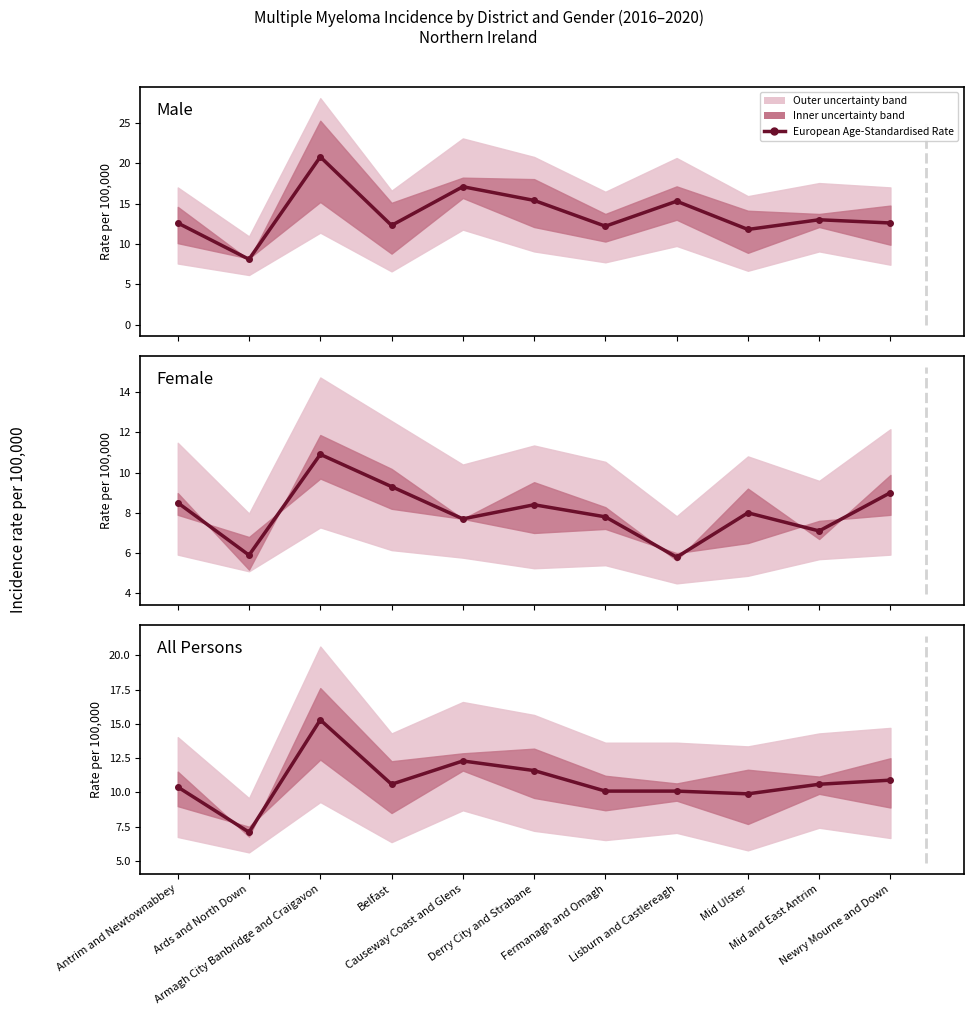

Rank the categories by value from lowest to highest.

Ards and North Down, Mid Ulster, Fermanagh and Omagh, Lisburn and Castlereagh, Antrim and Newtownabbey, Belfast, Mid and East Antrim, Newry Mourne and Down, Derry City and Strabane, Causeway Coast and Glens, Armagh City Banbridge and Craigavon